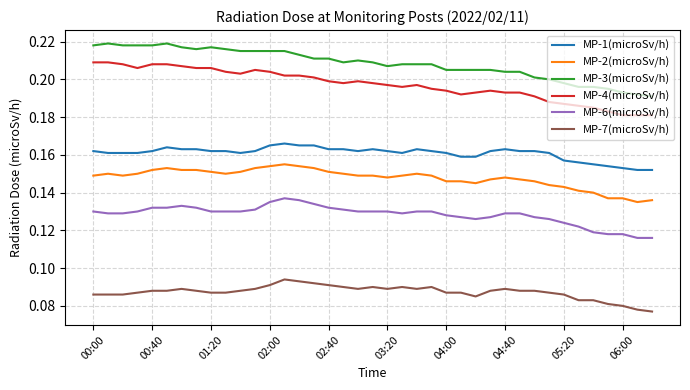

List the series in order of their peak value, lowest first.

MP-7(microSv/h), MP-6(microSv/h), MP-2(microSv/h), MP-1(microSv/h), MP-4(microSv/h), MP-3(microSv/h)